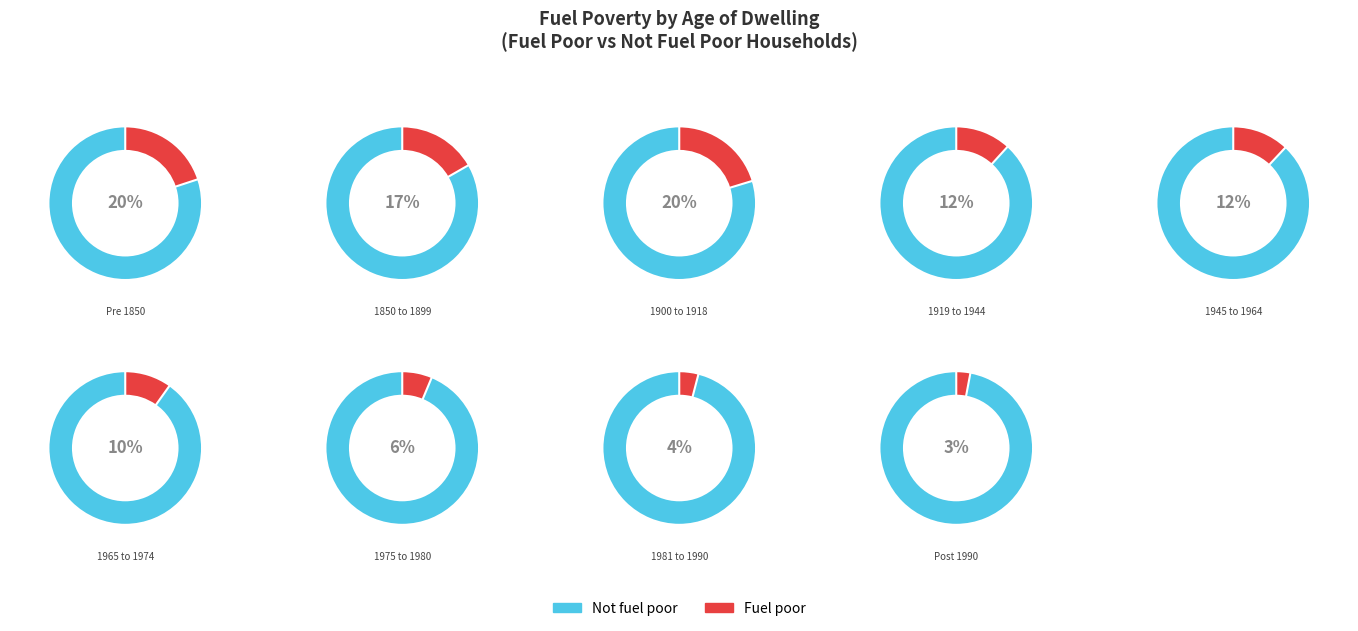

Does any single category account for the majority?

No